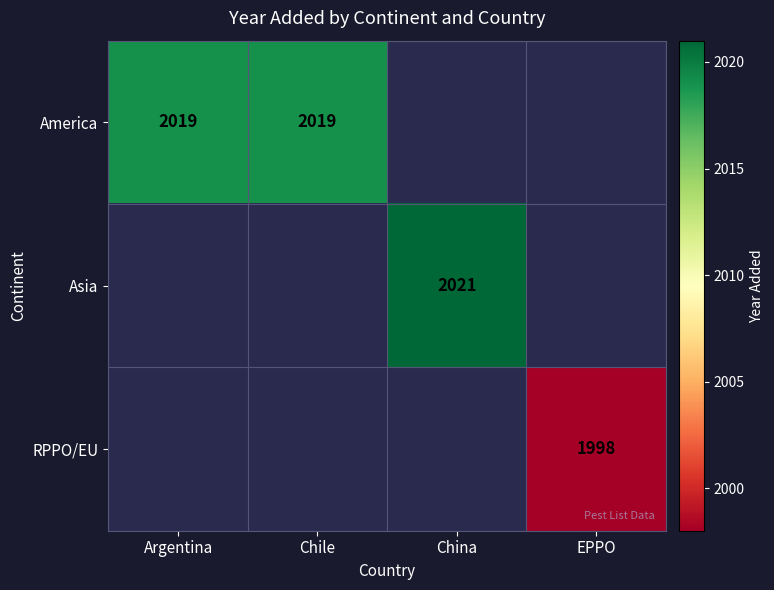

The RPPO/EU series shows 1998 at EPPO. True or false?

True